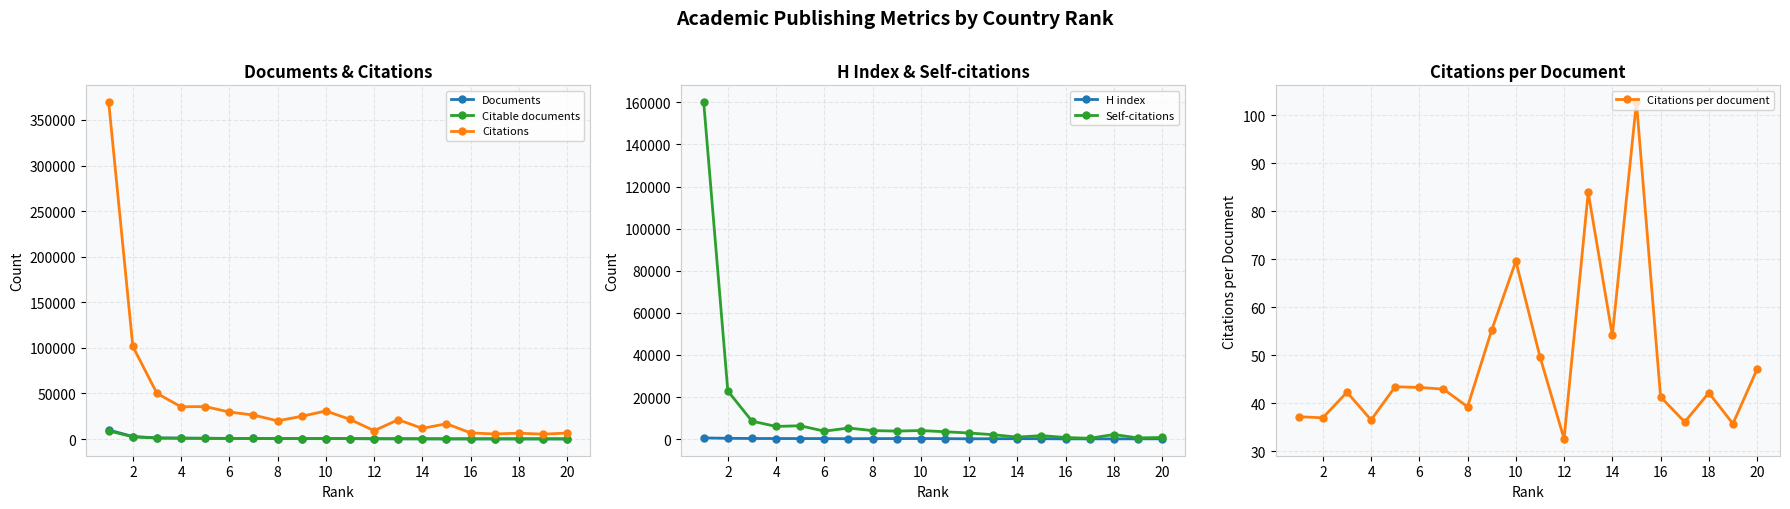

What is the difference between the Citable documents values at 16 and 12?

118